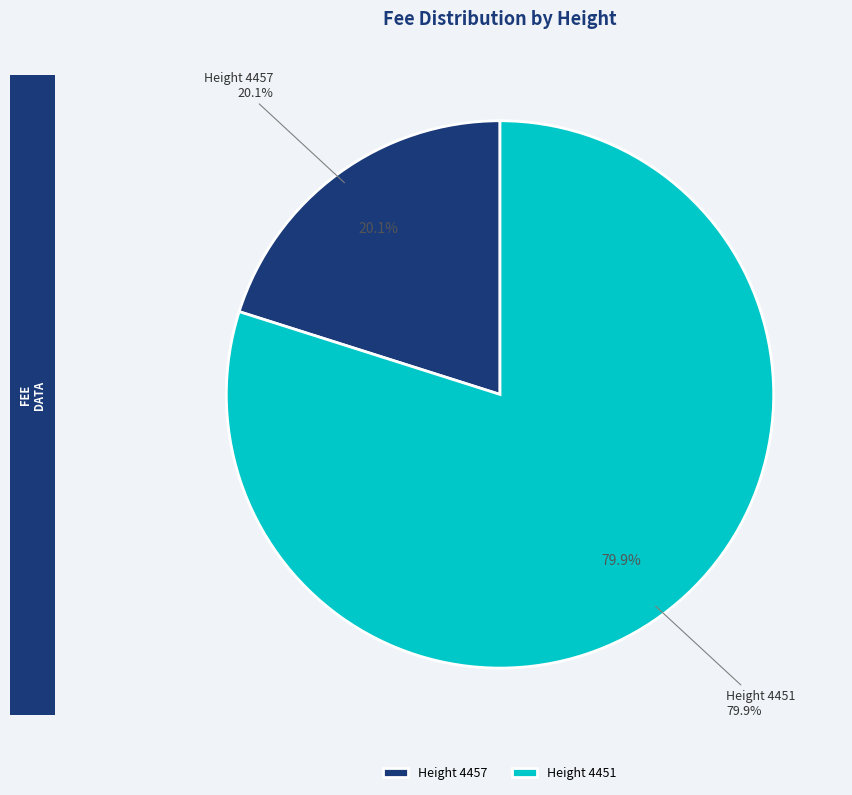

Which category has the smallest portion of the pie?

Height 4457